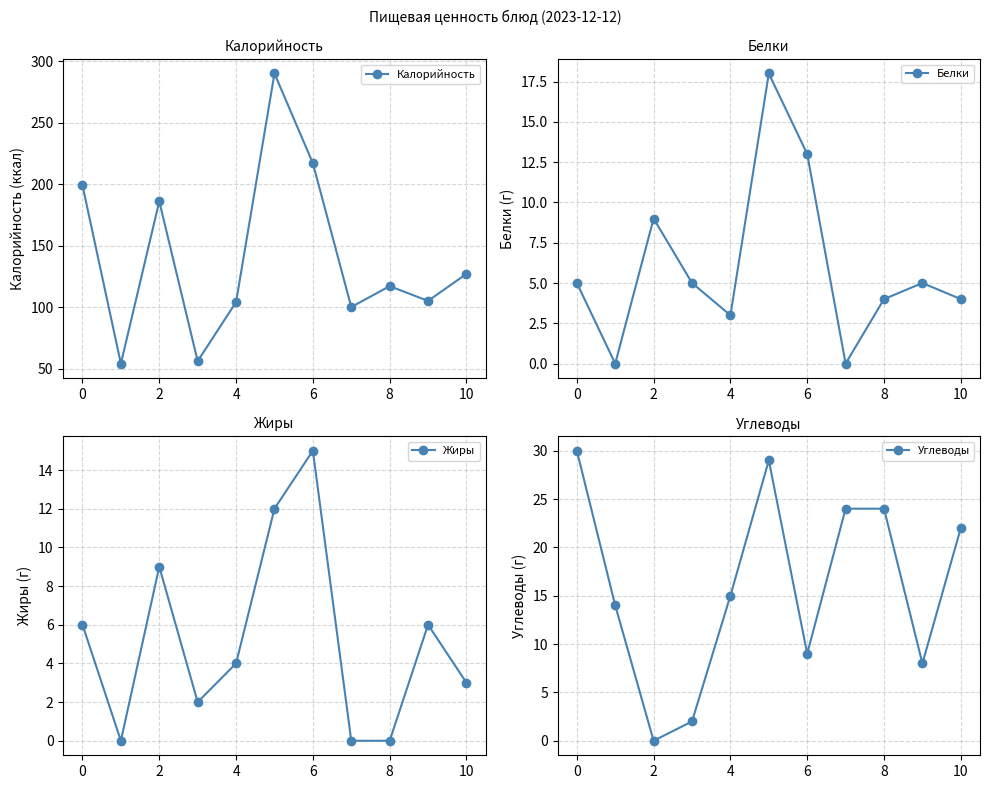

What are all the series names shown in the legend?

Калорийность, Белки, Жиры, Углеводы